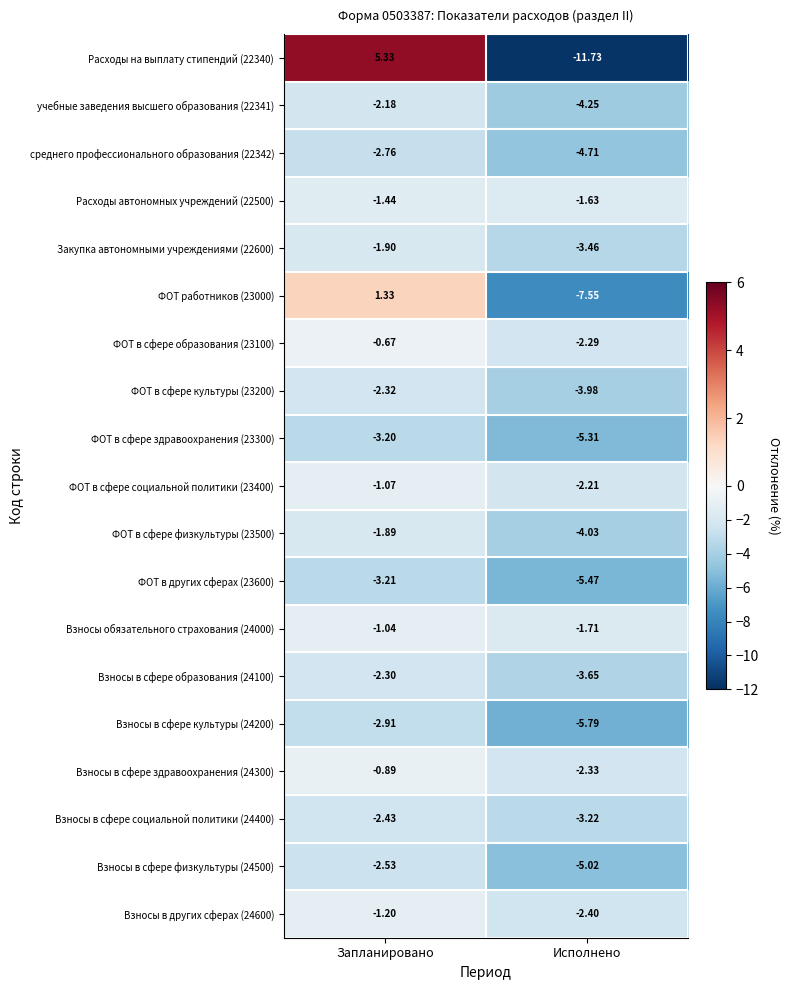

What is the spread (max minus min) of values at Запланировано?

8.5